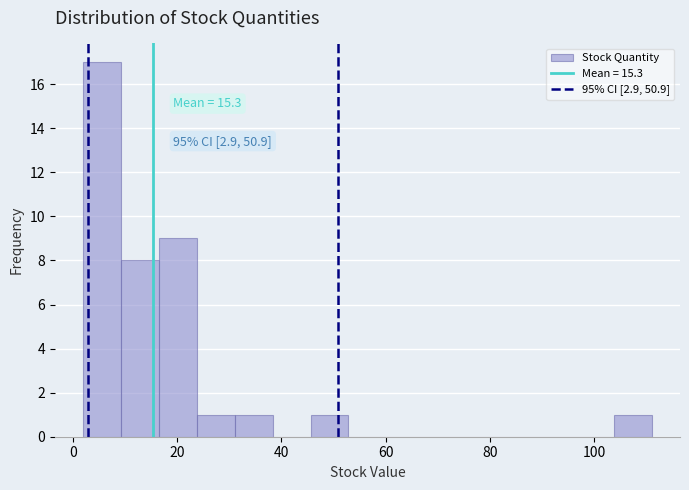

Read against the x-axis, roughly where is the centre of the tallest bar?

6